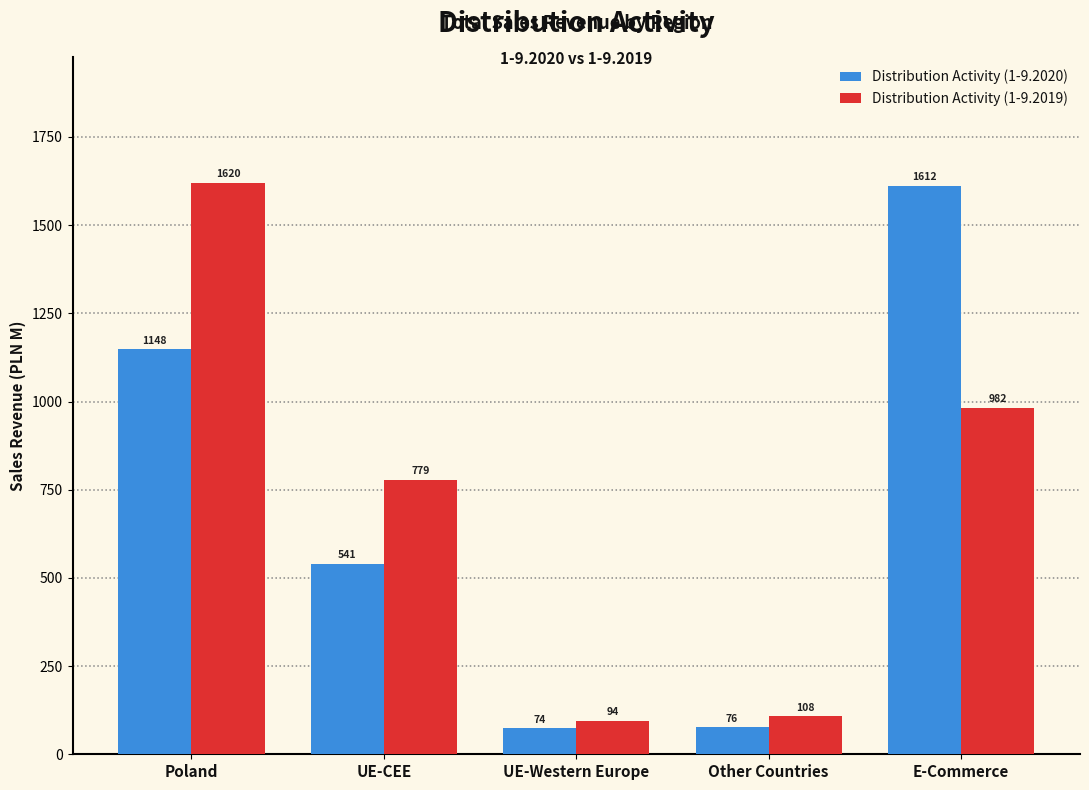

What is the difference between the maximum and second lowest values in the Distribution Activity (1-9.2020) series?

1536.0